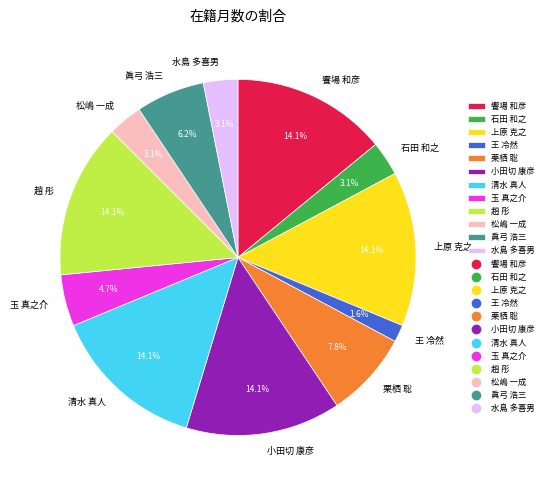

Which has a higher value, 水島 多喜男 or 小田切 康彦?

小田切 康彦